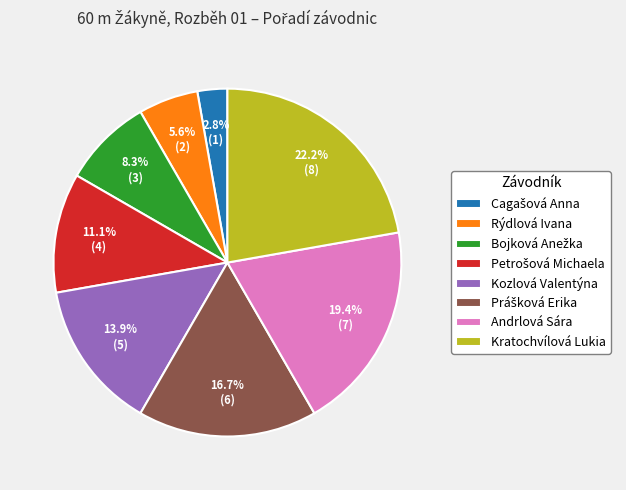

How many segments does this pie chart have?

8